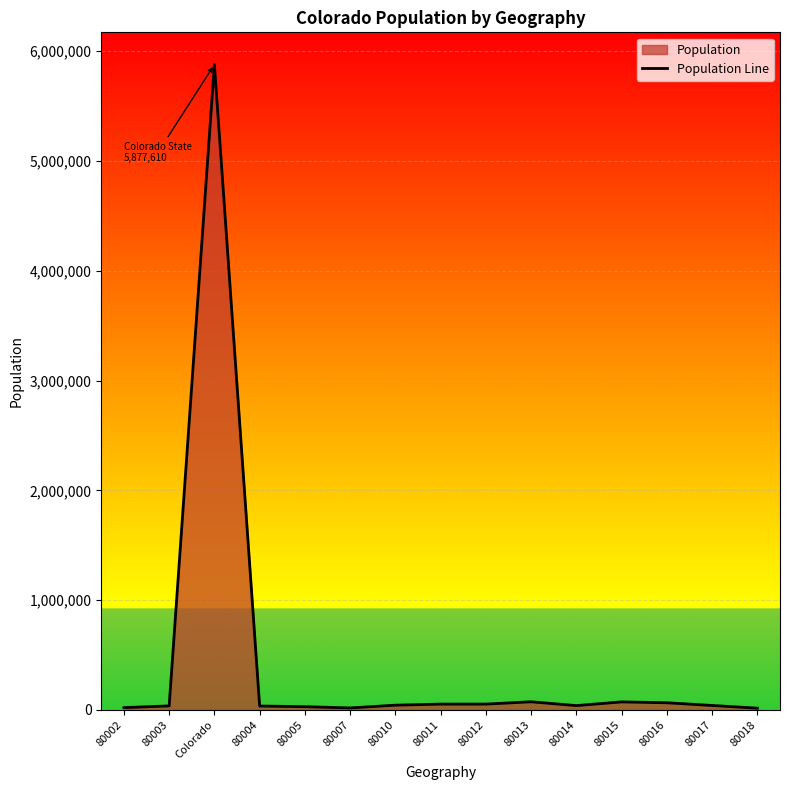

Reading left to right, extract all data points from this chart.

80002=20589	80003=36233	Colorado=5877610	80004=35349	80005=29155	80007=17641	80010=42892	80011=52633	80012=52741	80013=73870	80014=39024	80015=72841	80016=64842	80017=40299	80018=15569